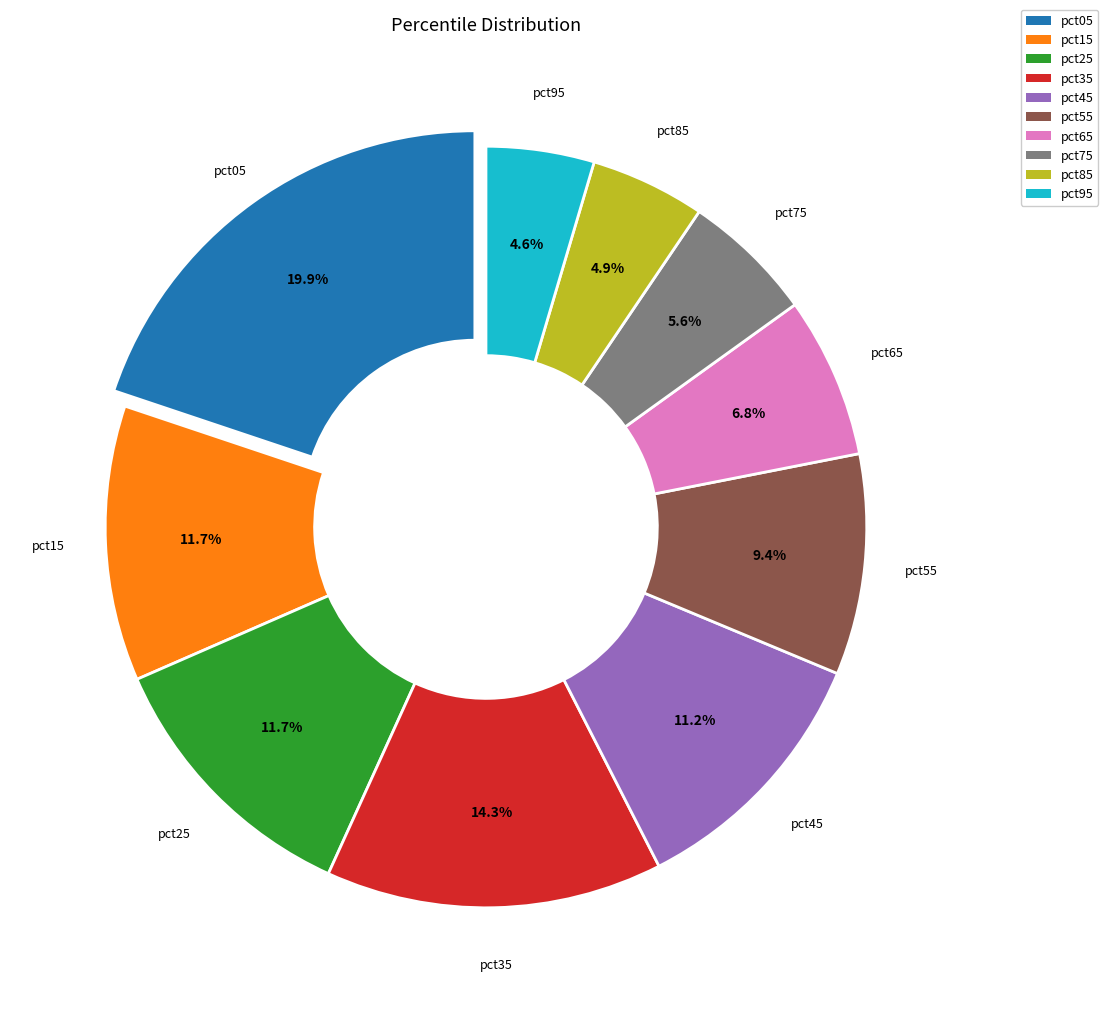

To the nearest percent, what is the difference between the largest and smallest slice percentages?

15%